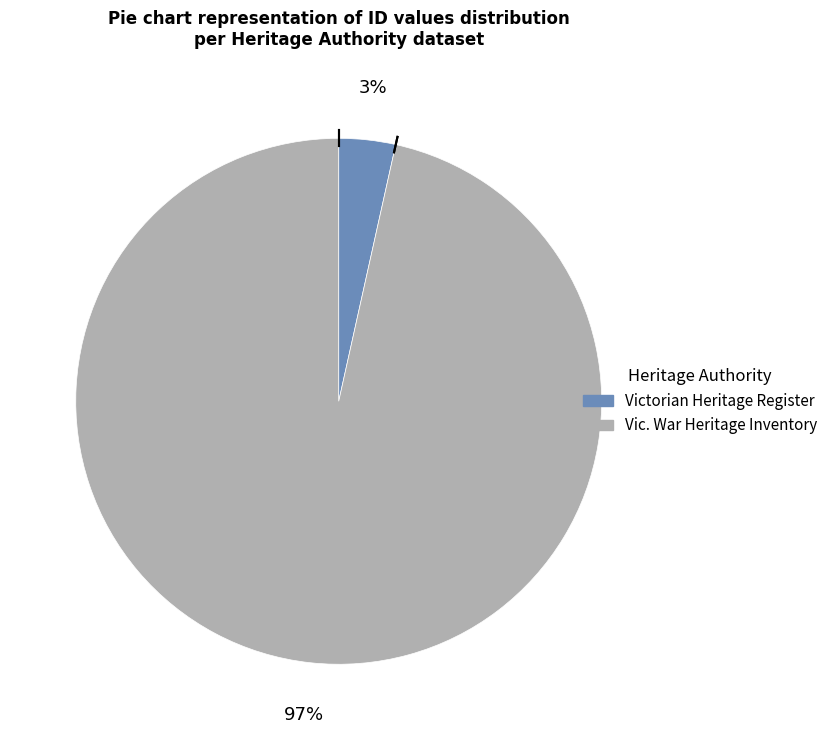

How many segments does this pie chart have?

2